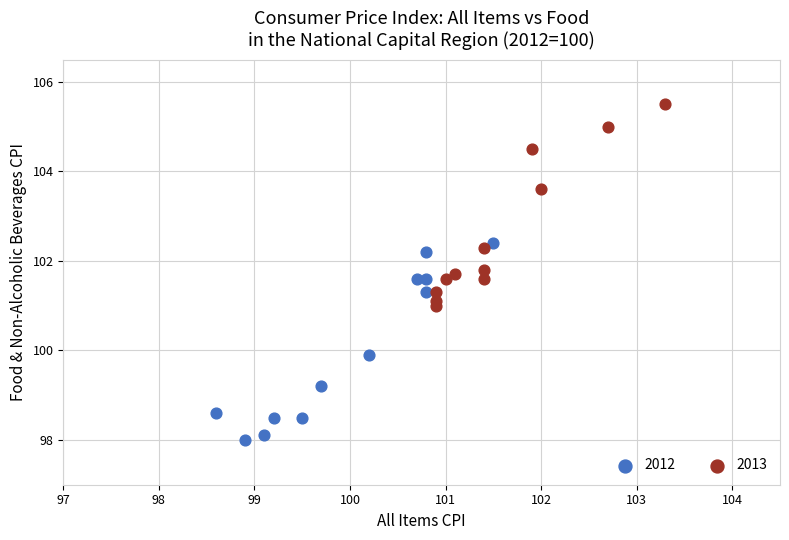

Which series has the widest spread of Y values?

2013